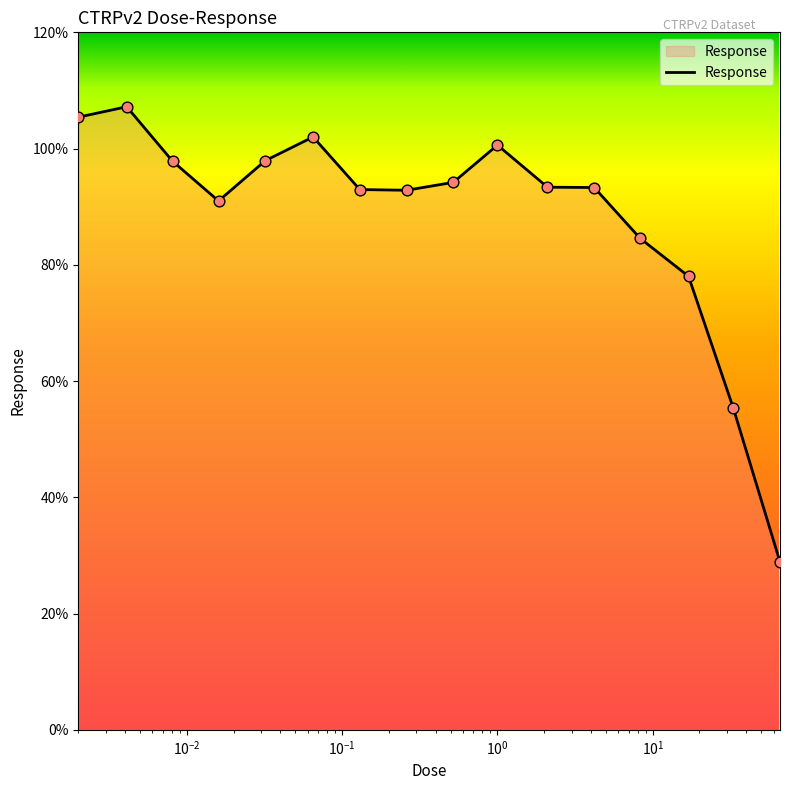

What is the minimum value shown in the chart?

28.9